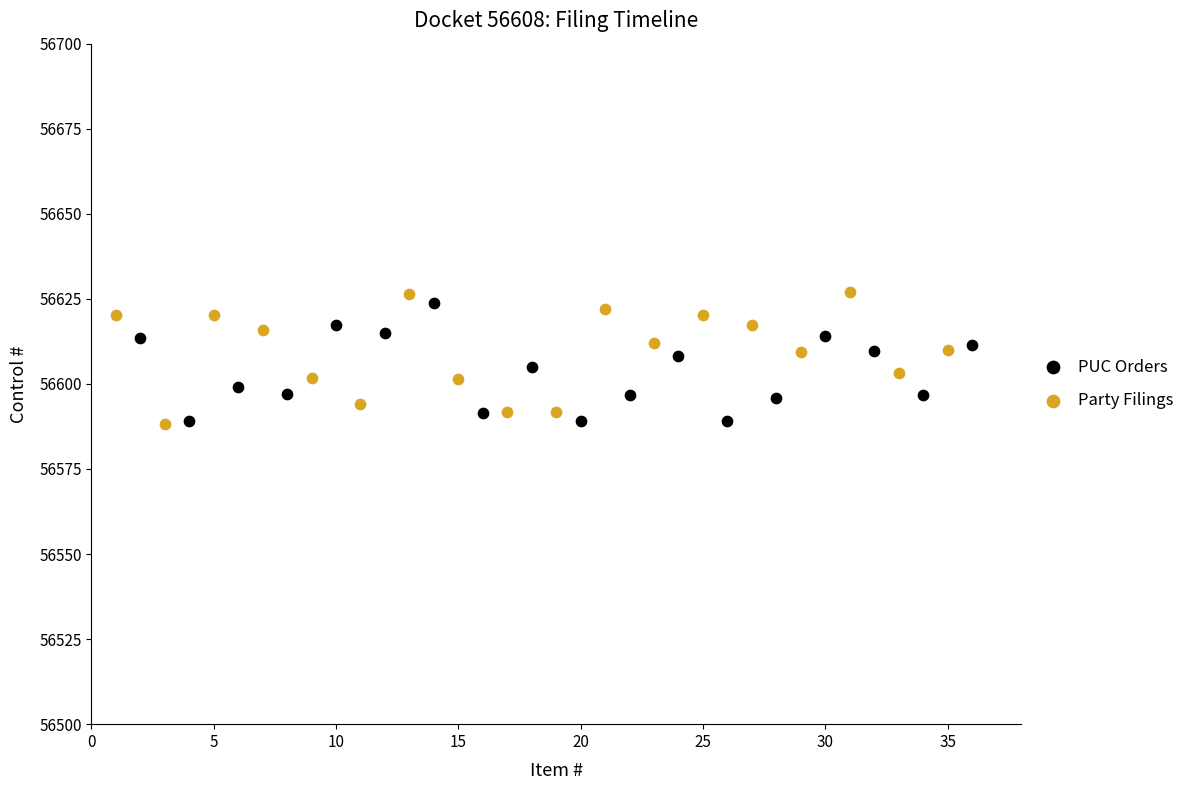

What are all the series names shown in the legend?

PUC Orders, Party Filings